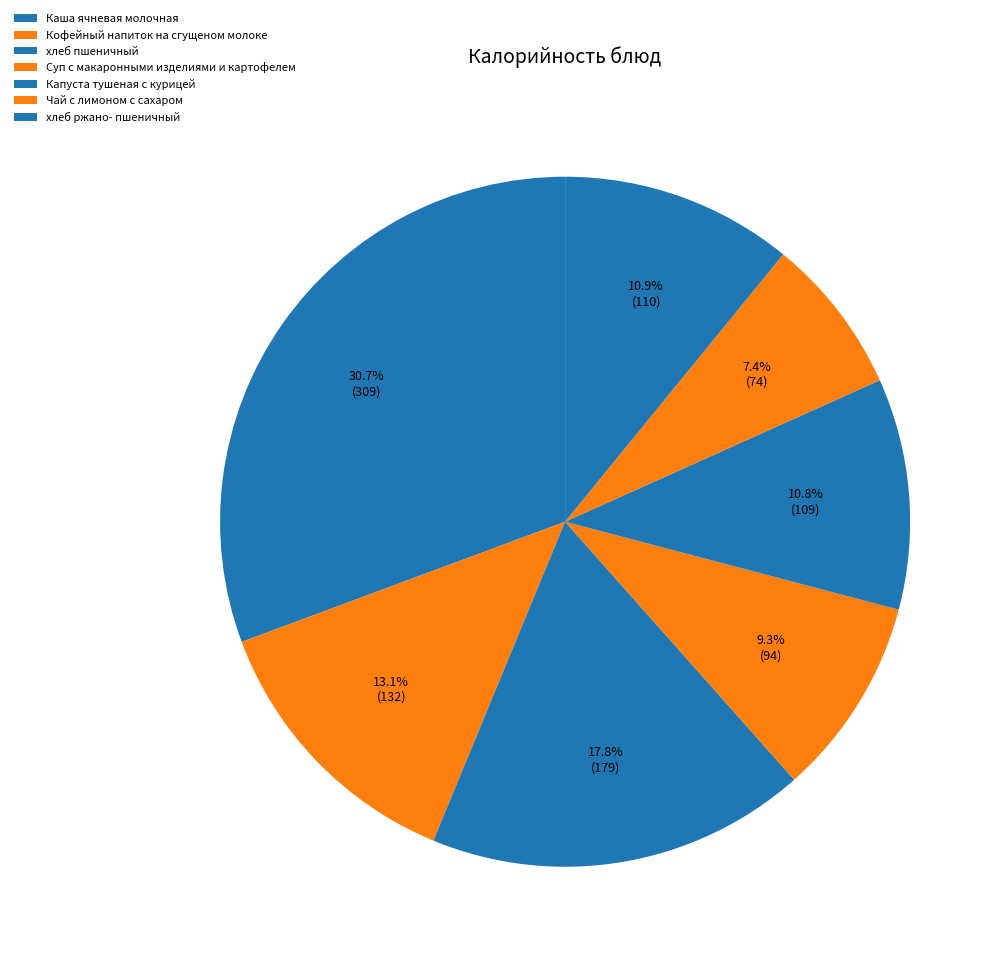

Rank the categories by value from lowest to highest.

Чай с лимоном с сахаром, Суп с макаронными изделиями и картофелем, Капуста тушеная с курицей, хлеб ржано- пшеничный, Кофейный напиток на сгущеном молоке, хлеб пшеничный, Каша ячневая молочная